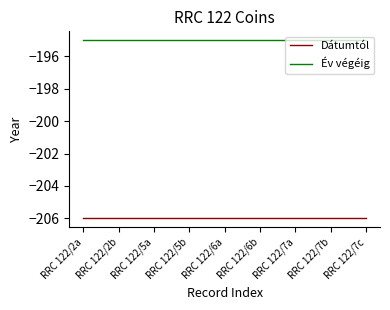

What is the spread (max minus min) of values at RRC 122/7b?

11